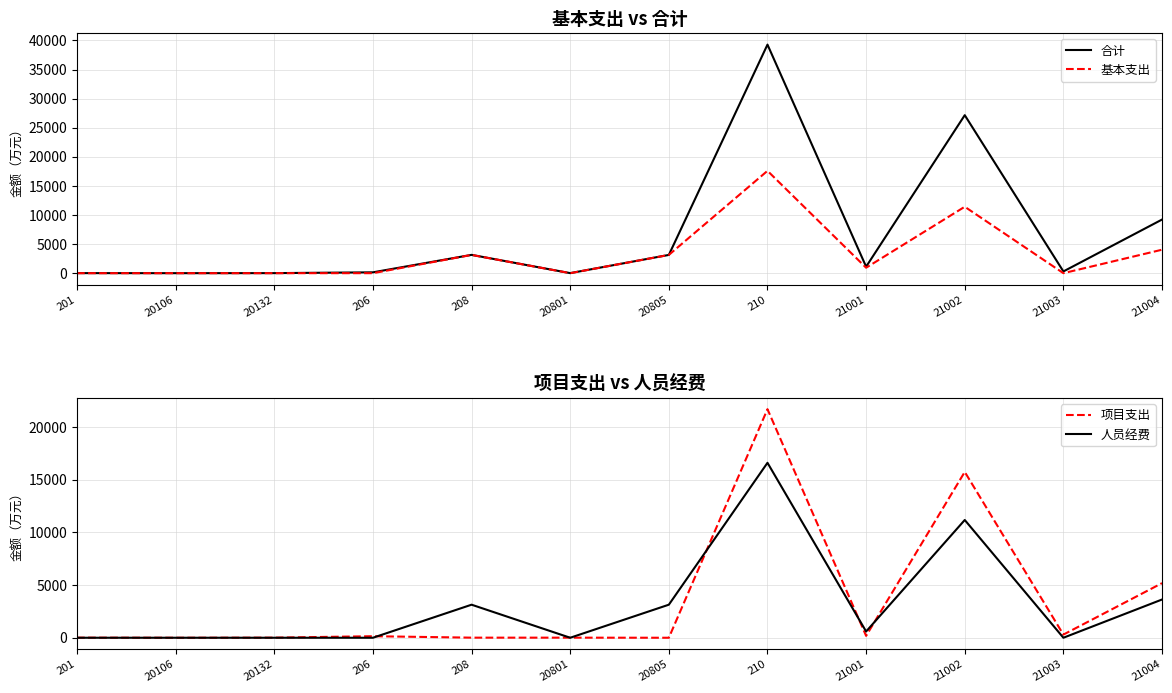

How many data points in 人员经费 are less than 595?

6